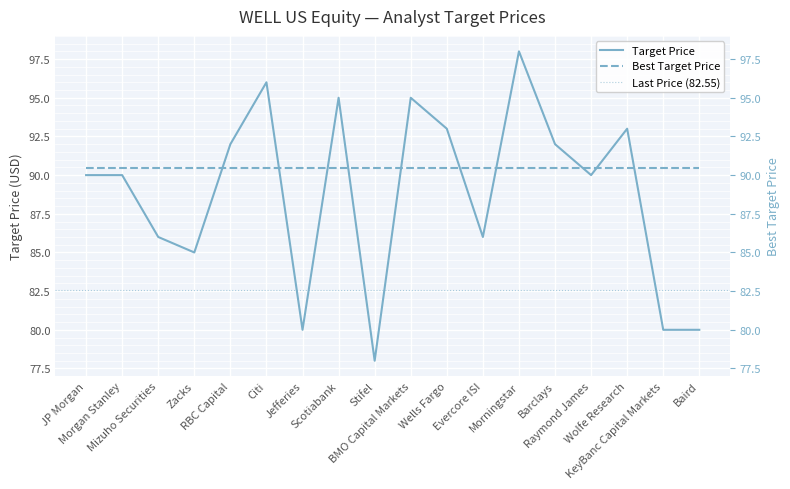

List the labels in order of value, smallest first.

Stifel, Jefferies, KeyBanc Capital Markets, Baird, Zacks, Mizuho Securities, Evercore ISI, JP Morgan, Morgan Stanley, Raymond James, RBC Capital, Barclays, Wells Fargo, Wolfe Research, Scotiabank, BMO Capital Markets, Citi, Morningstar